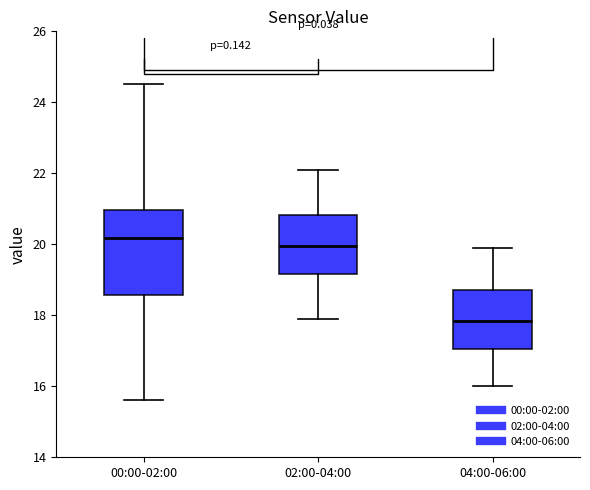

Which box's median line is the lowest?

04:00-06:00